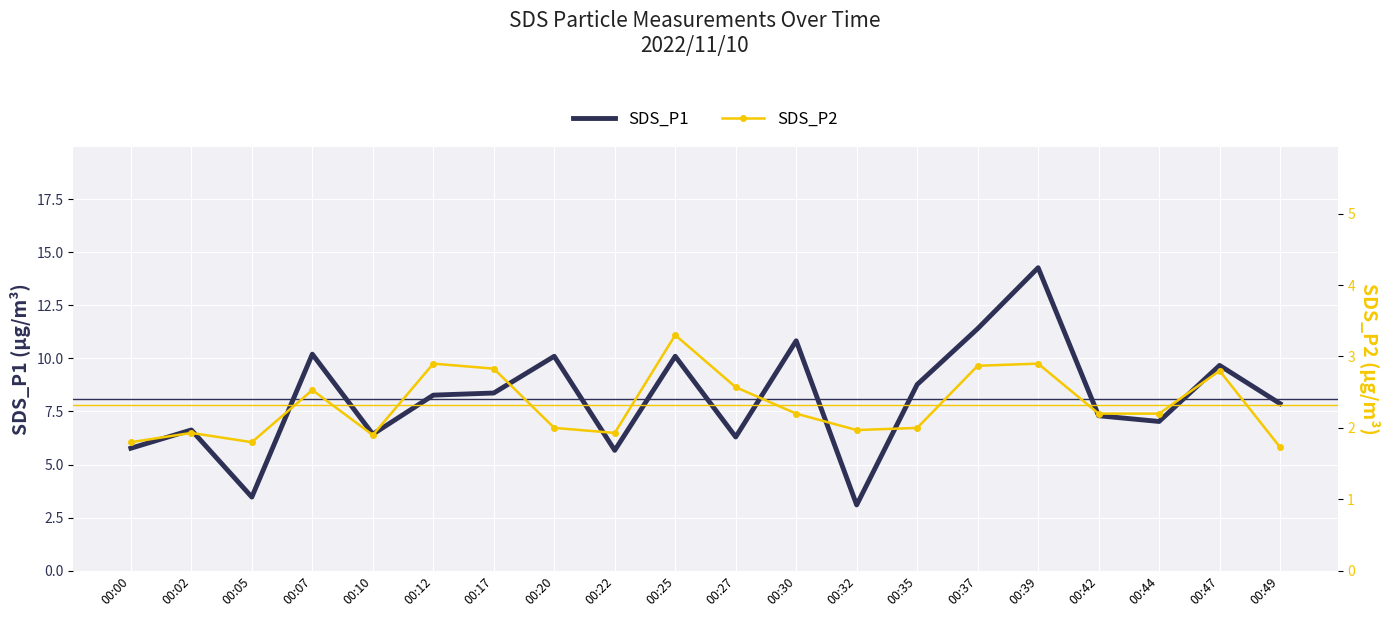

What is the difference between the maximum and minimum values in the SDS_P1 series?

11.2